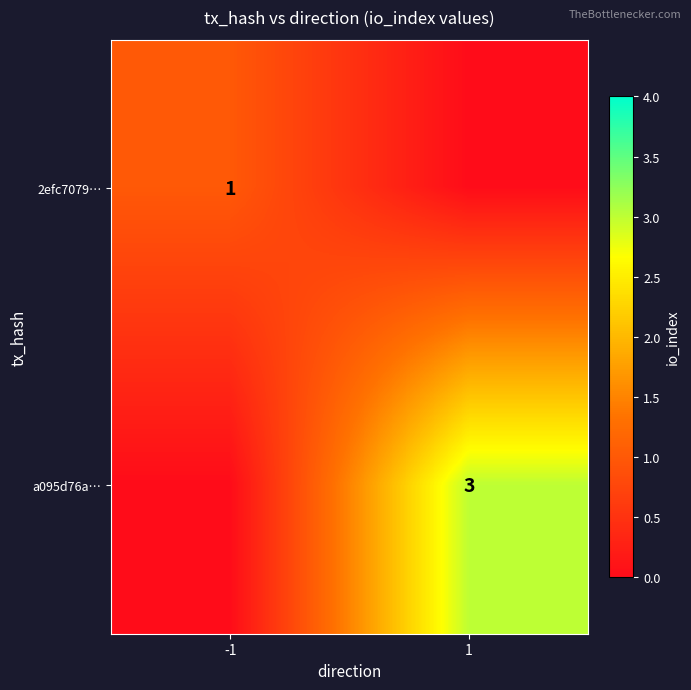

True or false: 2efc7079… has a value of 1 at -1.

True